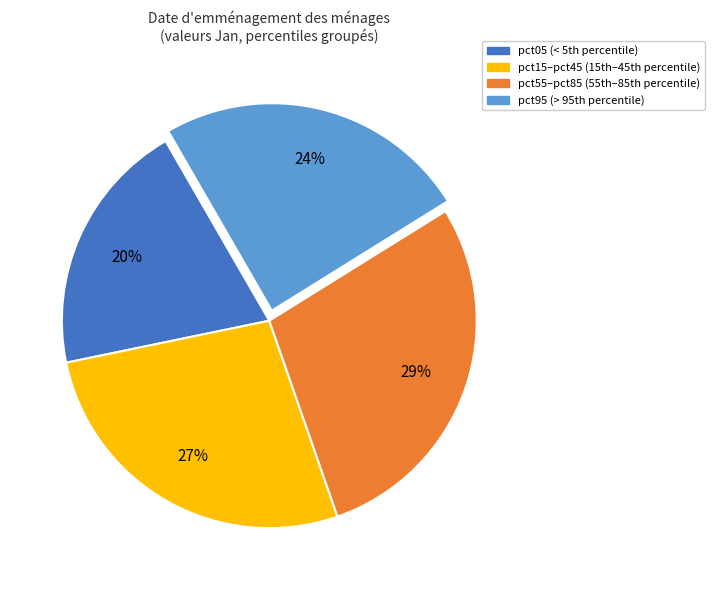

To the nearest percent, what is the difference between the largest and smallest slice percentages?

9%